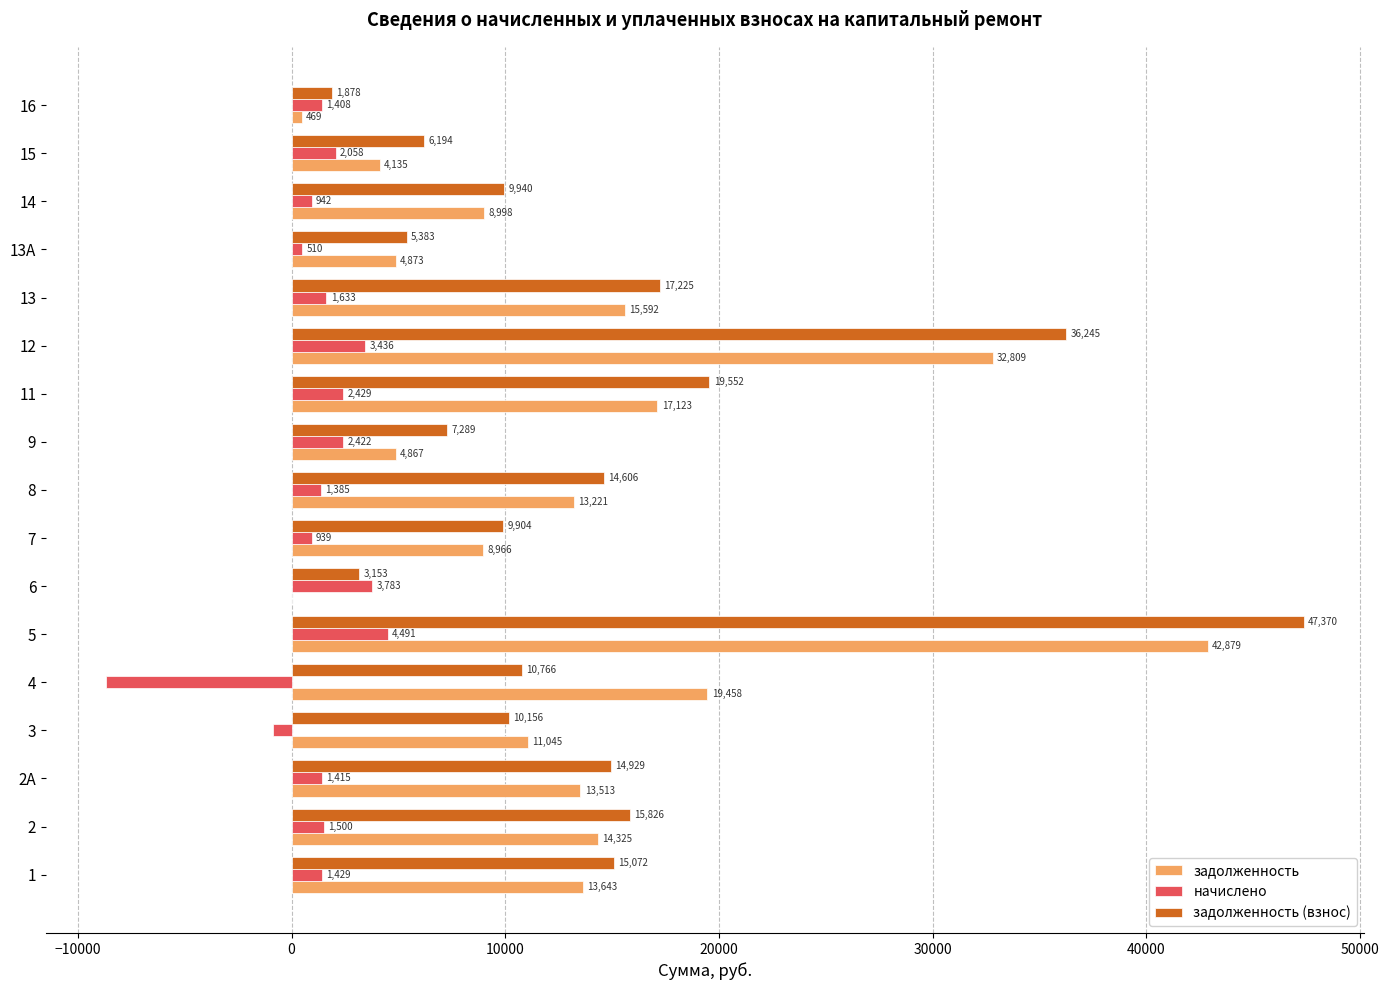

True or false: задолженность has a value of 0.0 at 6.

True